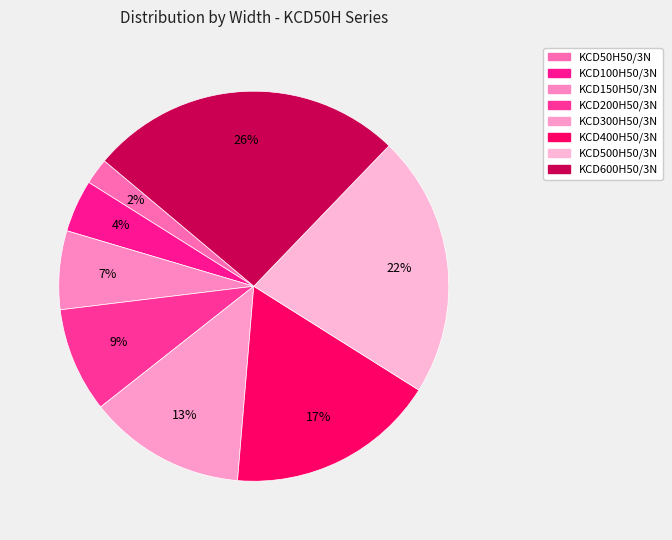

To the nearest percent, what portion does KCD100H50/3N represent?

4%